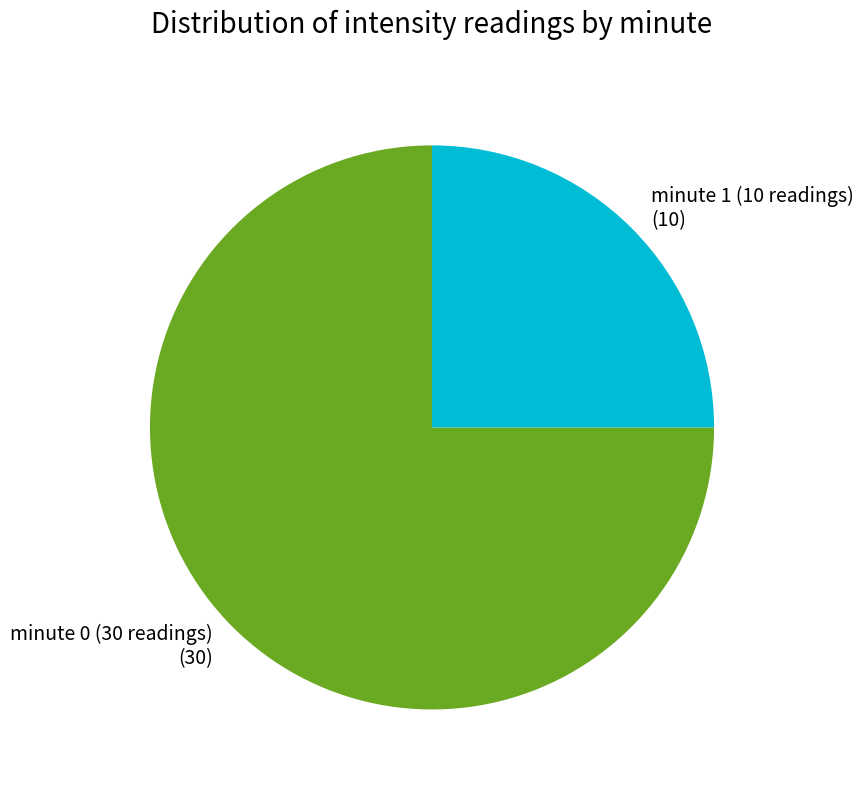

Which category has the biggest portion of the pie?

minute 0 (30 readings) (30)